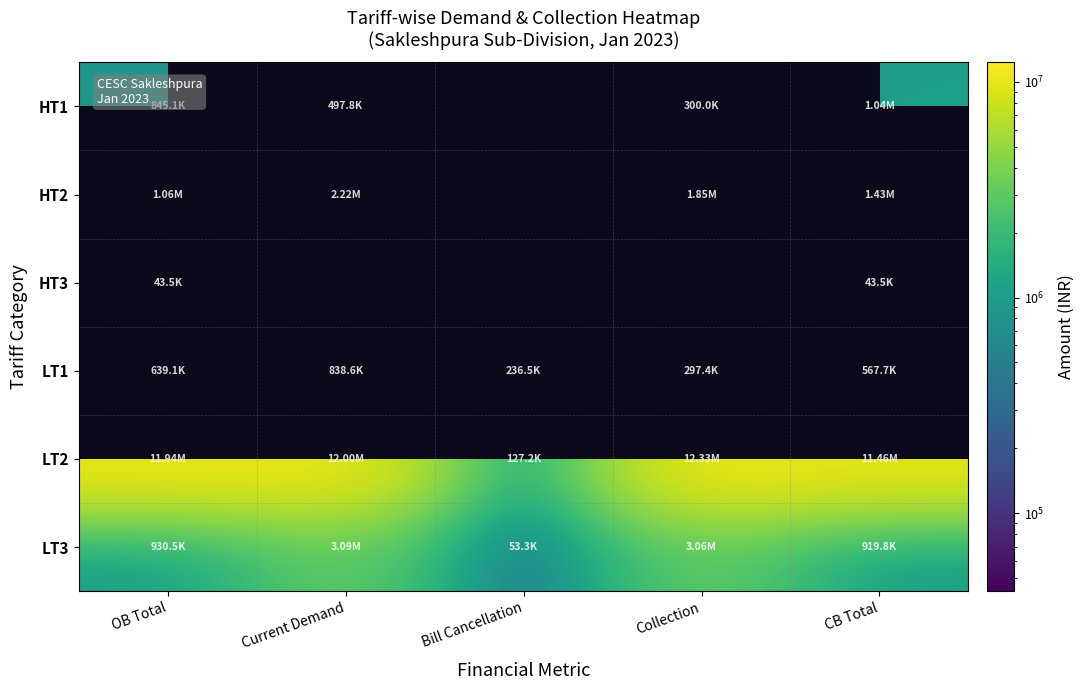

Where is HT2 nearest to the value 1639862?

CB Total